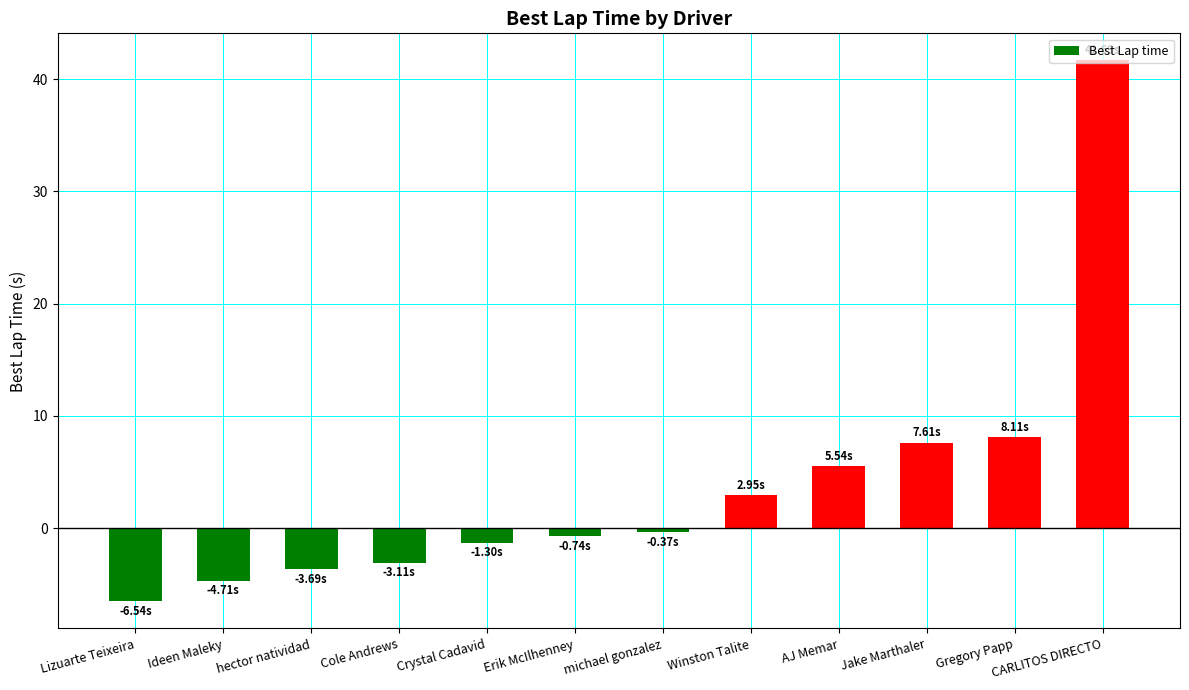

What is the sum of all values?

45.4